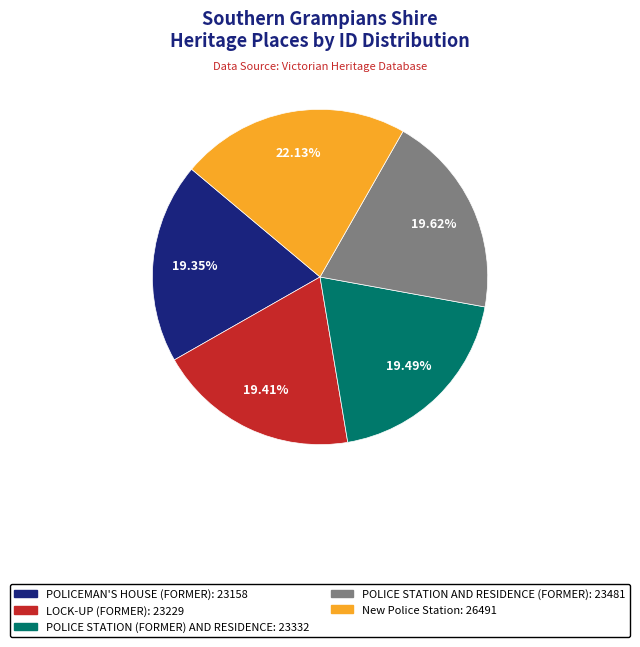

To the nearest percent, what percentage of the pie is POLICEMAN'S HOUSE (FORMER)?

19%